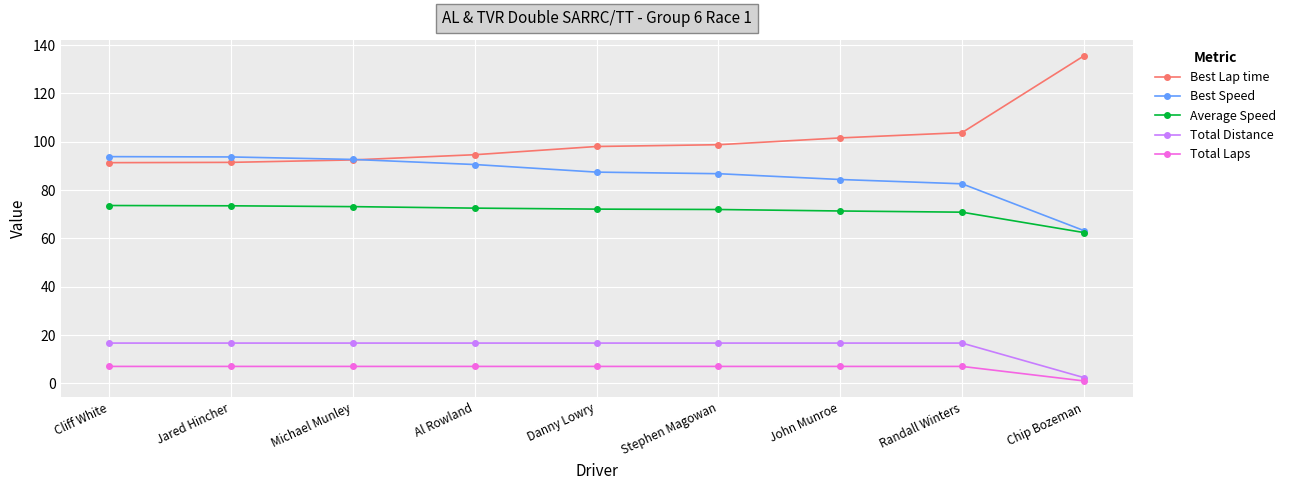

True or false: Best Lap time and Average Speed intersect in this chart.

False